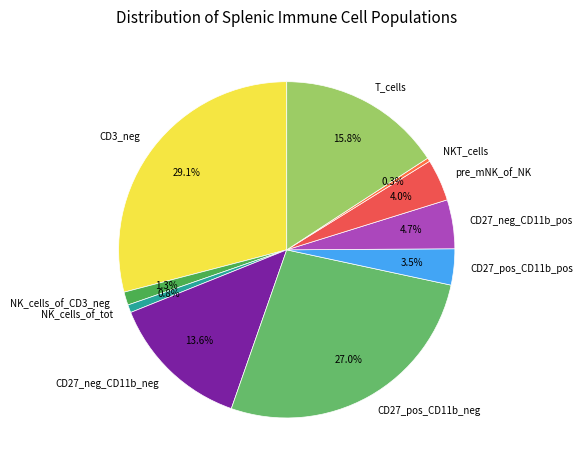

How many slices are in this pie chart?

10